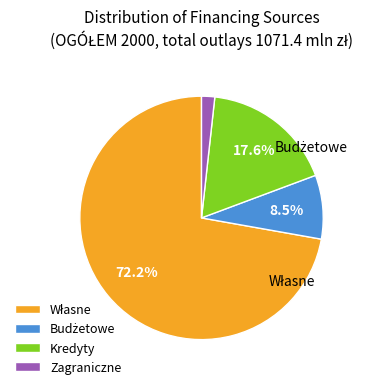

What is the smallest slice in the pie chart?

Zagraniczne